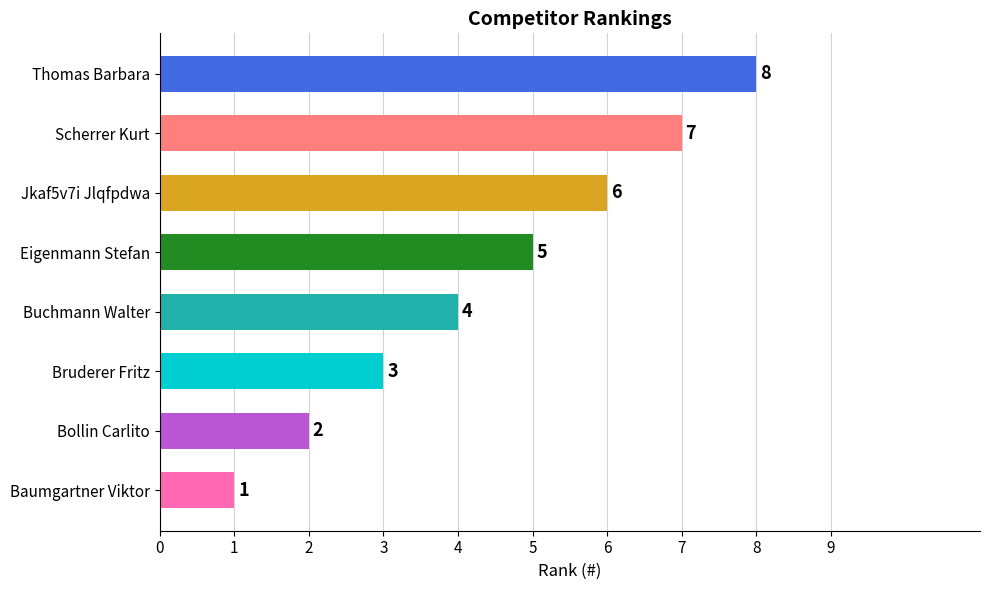

List the labels in order of value, largest first.

Thomas Barbara, Scherrer Kurt, Jkaf5v7i Jlqfpdwa, Eigenmann Stefan, Buchmann Walter, Bruderer Fritz, Bollin Carlito, Baumgartner Viktor